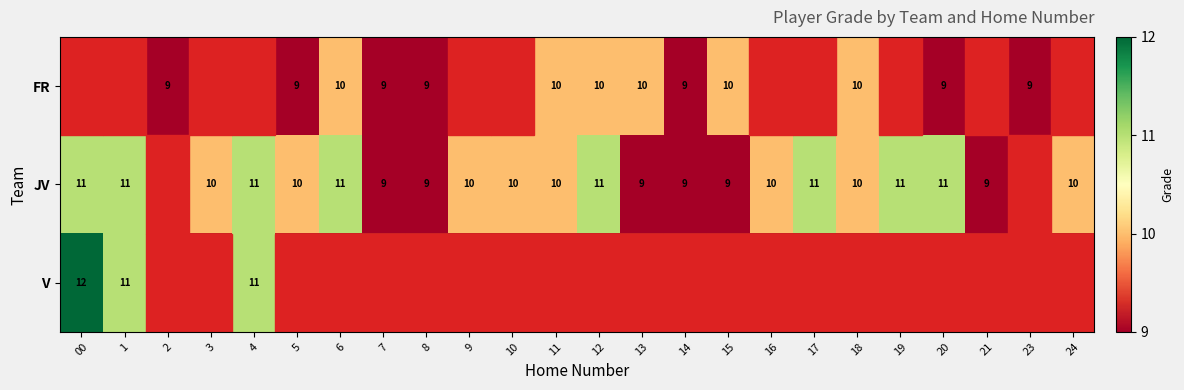

What is the sum of the JV values at 13 and 17?

20